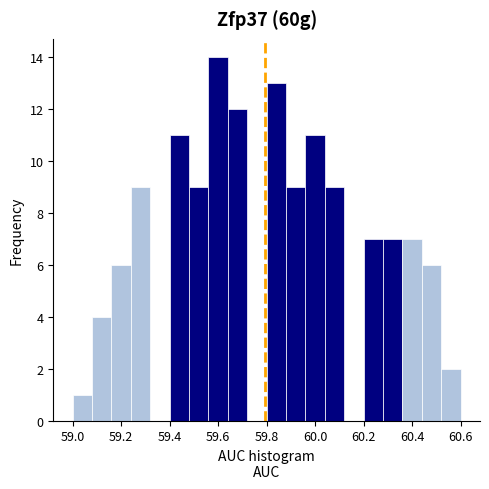

Reading left to right, transcribe this chart: for each bar, give the range it covers on the x-axis and its height. The values are not printed on the chart, so give them approximately, as read against the axis.

59.00 to 59.08: 1
59.08 to 59.16: 4
59.16 to 59.24: 6
59.24 to 59.32: 9
59.32 to 59.40: 0
59.40 to 59.48: 11
59.48 to 59.56: 9
59.56 to 59.64: 14
59.64 to 59.72: 12
59.72 to 59.80: 0
59.80 to 59.88: 13
59.88 to 59.96: 9
59.96 to 60.04: 11
60.04 to 60.12: 9
60.12 to 60.20: 0
60.20 to 60.28: 7
60.28 to 60.36: 7
60.36 to 60.44: 7
60.44 to 60.52: 6
60.52 to 60.60: 2